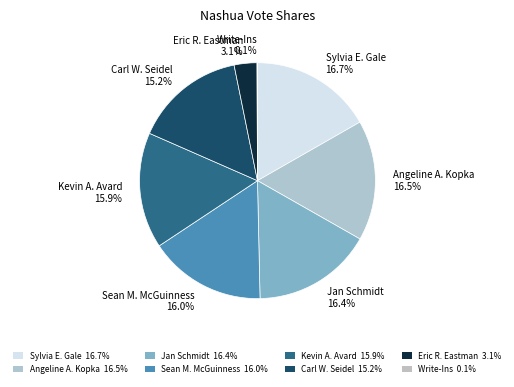

To the nearest percent, what percentage of the pie is Sylvia E. Gale?

17%